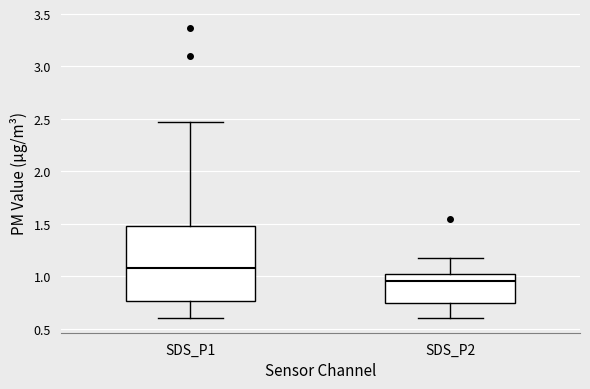

Reading left to right, read every box against the y-axis: the position of its median line, the range the box covers, and the ends of its whiskers. The values are not printed on the chart, so give them approximately, as read against the axis.

SDS_P1: median 1.10, box 0.75 to 1.50, whiskers 0.60 to 2.45
SDS_P2: median 0.95, box 0.75 to 1.00, whiskers 0.60 to 1.15